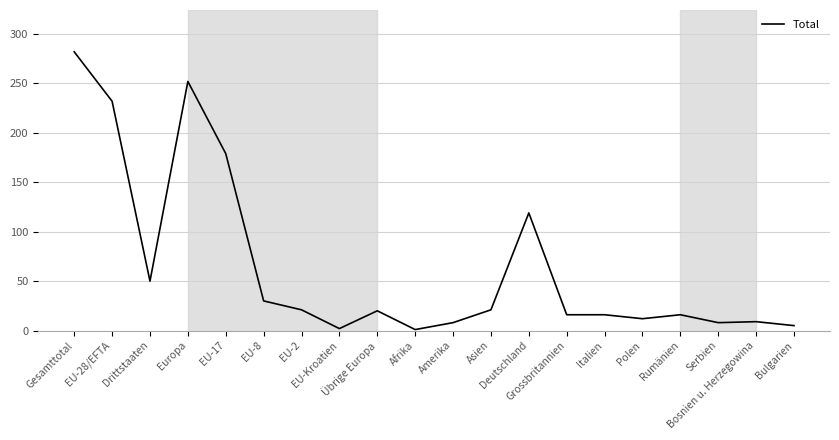

What is the maximum value shown in the chart?

282